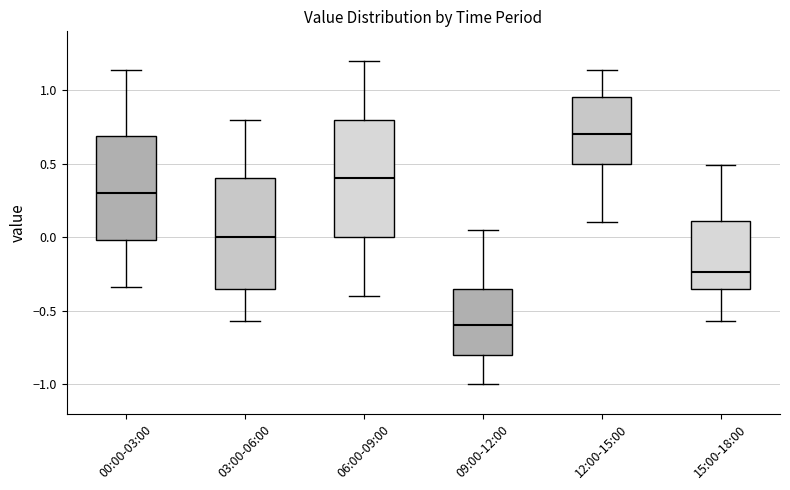

Reading left to right, transcribe this box plot: for each box, give where its median line is, the range the box spans, and where its two whiskers end, as read against the y-axis. The values are not printed on the chart, so give them approximately, as read against the axis.

00:00-03:00: median 0.30, box 0.00 to 0.70, whiskers -0.35 to 1.15
03:00-06:00: median 0.00, box -0.35 to 0.40, whiskers -0.55 to 0.80
06:00-09:00: median 0.40, box 0.00 to 0.80, whiskers -0.40 to 1.20
09:00-12:00: median -0.60, box -0.80 to -0.35, whiskers -1.00 to 0.05
12:00-15:00: median 0.70, box 0.50 to 0.95, whiskers 0.10 to 1.15
15:00-18:00: median -0.25, box -0.35 to 0.10, whiskers -0.55 to 0.50